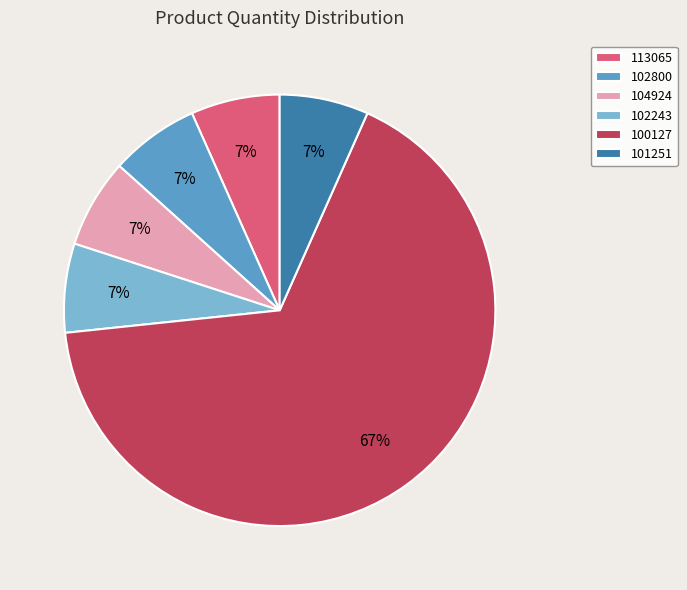

Between 100127 and 113065, which is larger?

100127